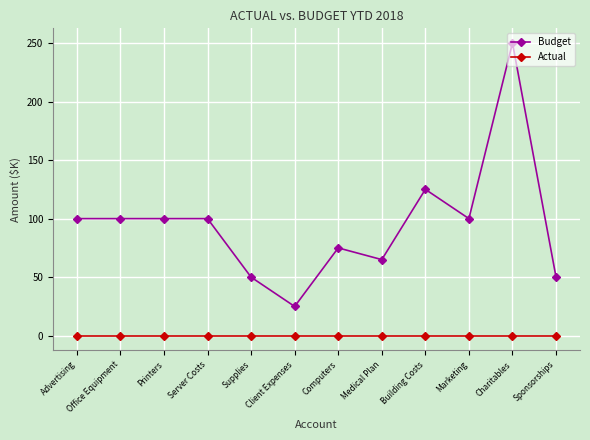

What is the difference between the maximum and second lowest values in the Budget series?

200